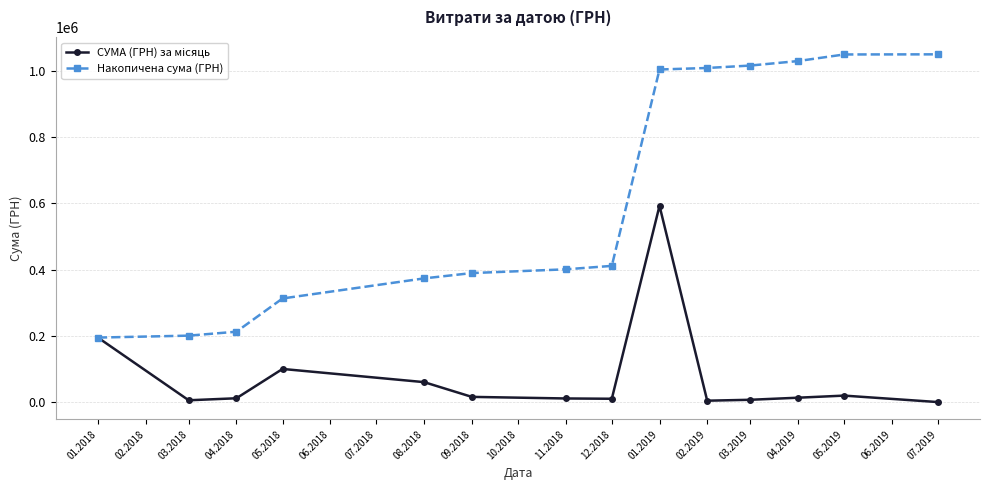

What is the maximum value shown in the chart?

1049532.9